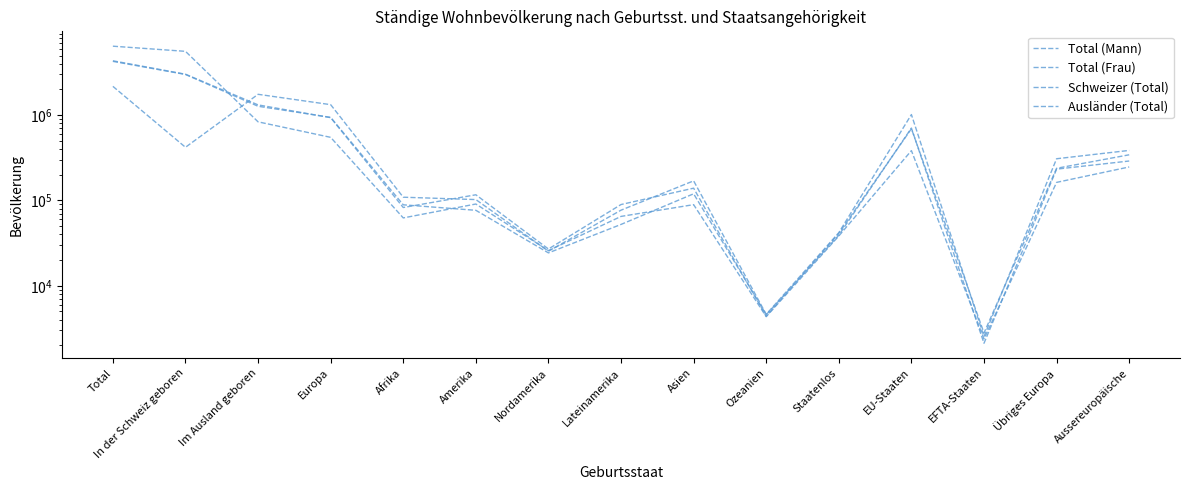

Which series has the largest total across all categories?

Schweizer (Total)